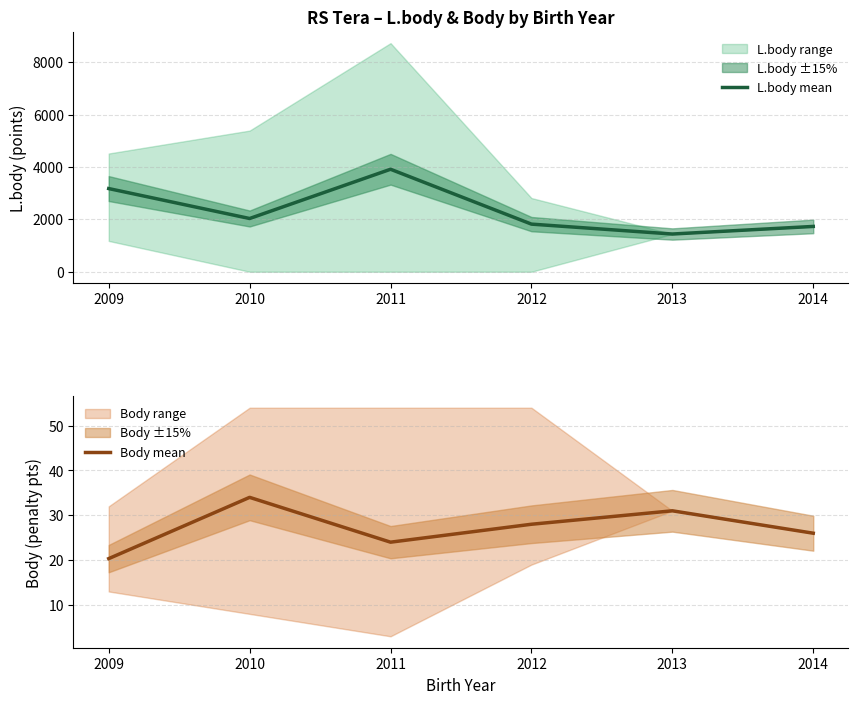

How many data points in L.body mean are less than 2032?

3